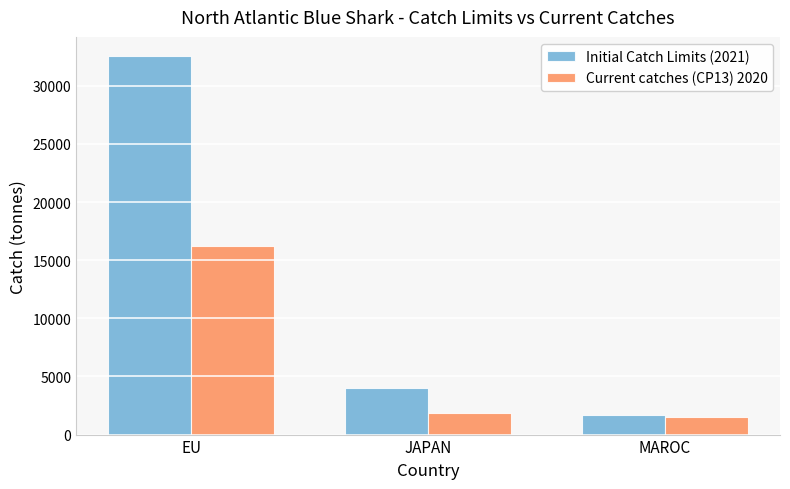

Reading left to right, what are all the values shown in this chart?

Initial Catch Limits (2021): 32578.0	4010.0	1644.0
Current catches (CP13) 2020: 16240.4	1896.6	1497.8